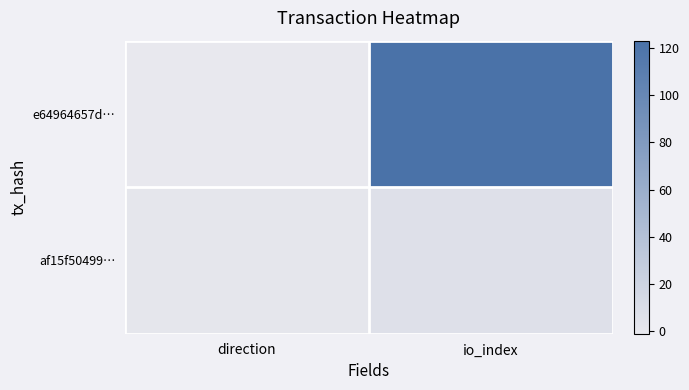

At which category is the sum across all series the highest?

io_index